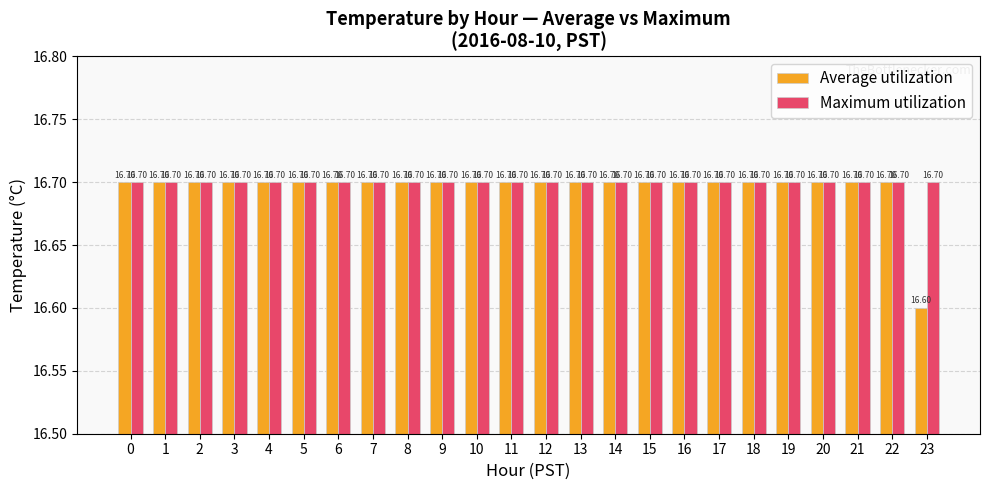

Which series has the widest spread of values?

Average utilization